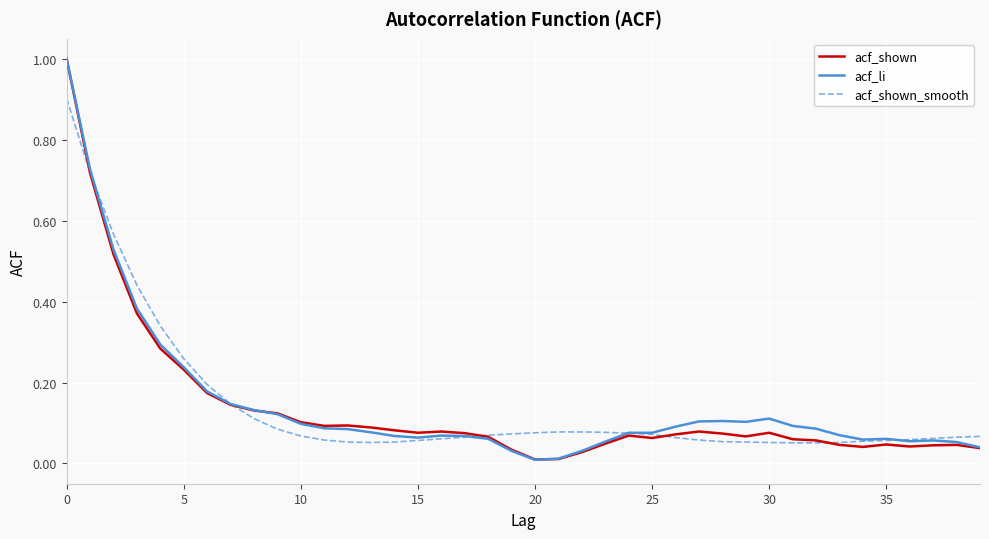

What is the maximum value shown in the chart?

1.0